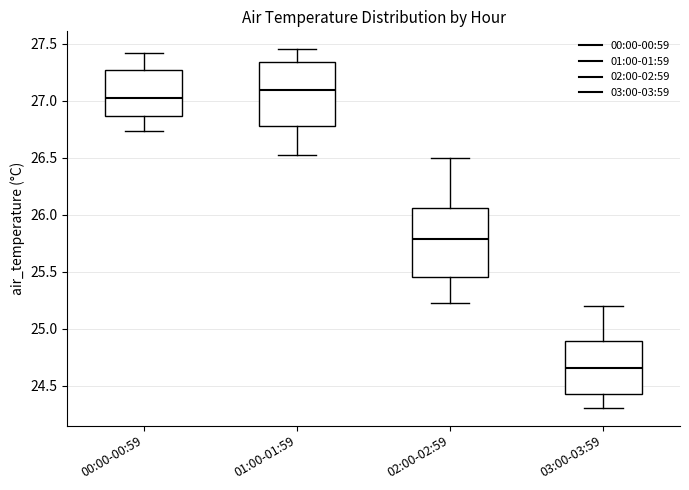

Which box has the highest median line?

01:00-01:59